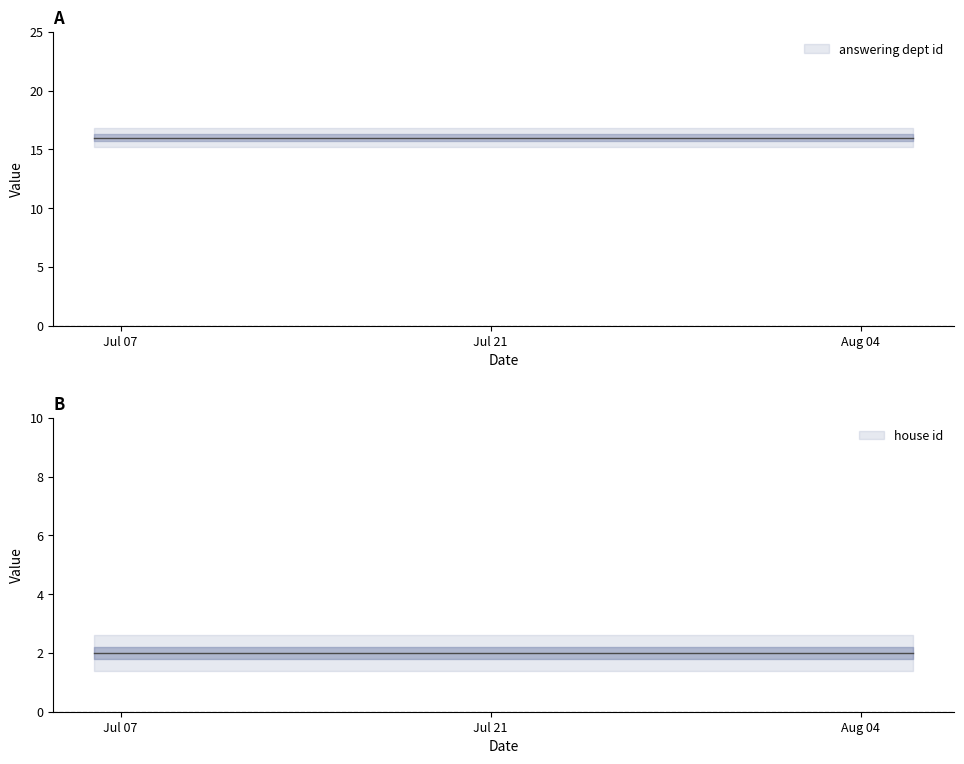

Reading right to left, extract all data points from this chart.

answering dept id: 2020-08-06=16	2020-08-05=16	2020-08-03=16	2020-07-30=16	2020-07-30=16	2020-07-22=16	2020-07-21=16	2020-07-20=16	2020-07-14=16	2020-07-06=16
house id: 2020-08-06=2	2020-08-05=2	2020-08-03=2	2020-07-30=2	2020-07-30=2	2020-07-22=2	2020-07-21=2	2020-07-20=2	2020-07-14=2	2020-07-06=2